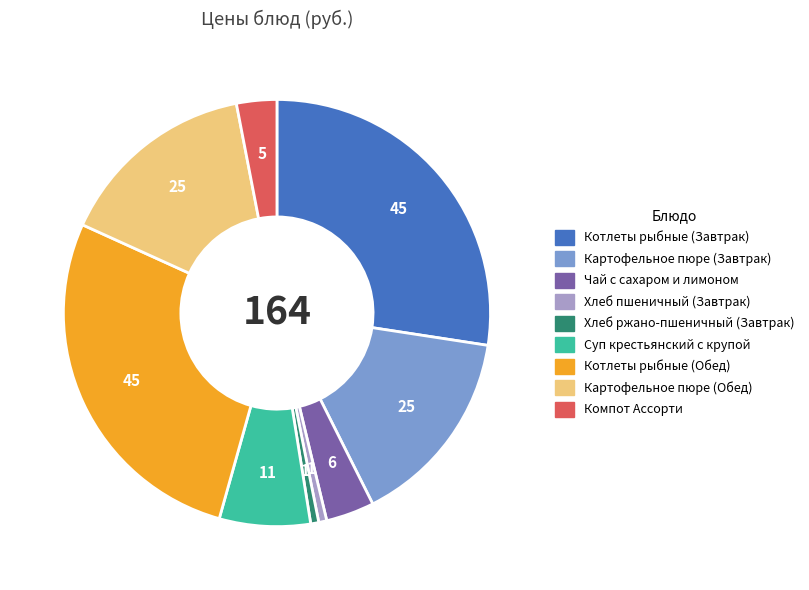

Is it true that Котлеты рыбные (Завтрак) is 27% of the pie?

True